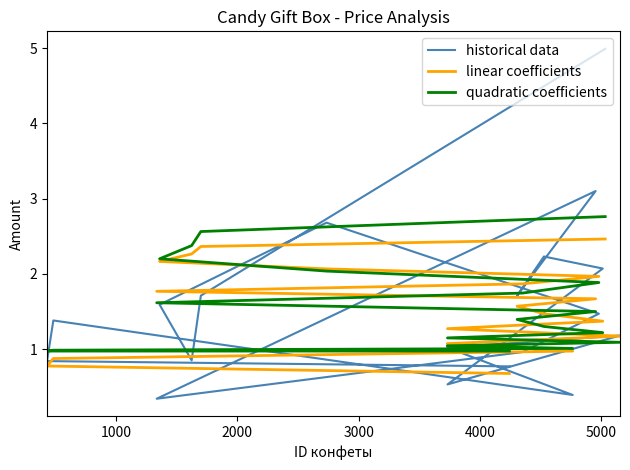

What is the value of the quadratic coefficients point at the 9th from the left?

1.5